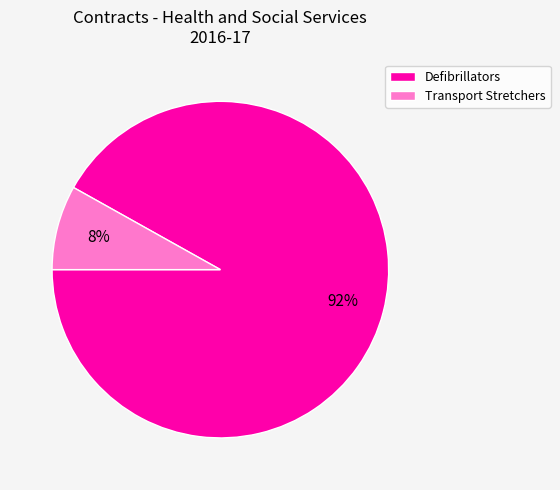

To the nearest percent, what percentage of the pie is Defibrillators?

92%